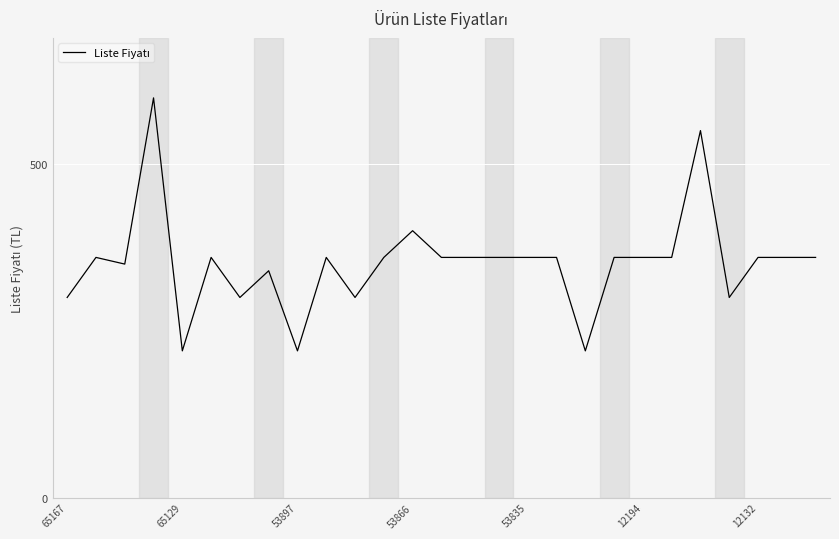

What is the average value?

352